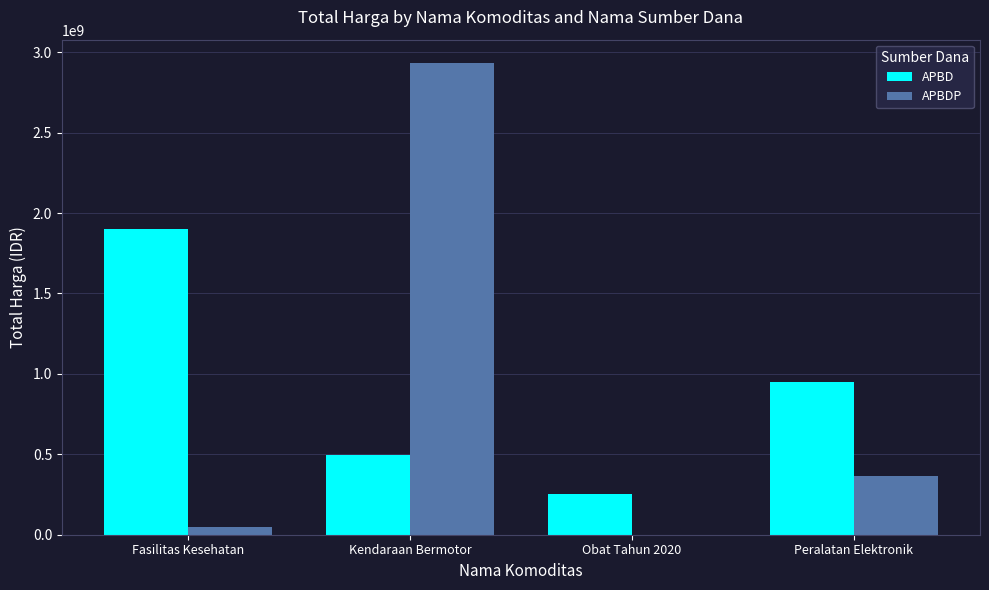

What is the sum of all APBDP values?

3343745840